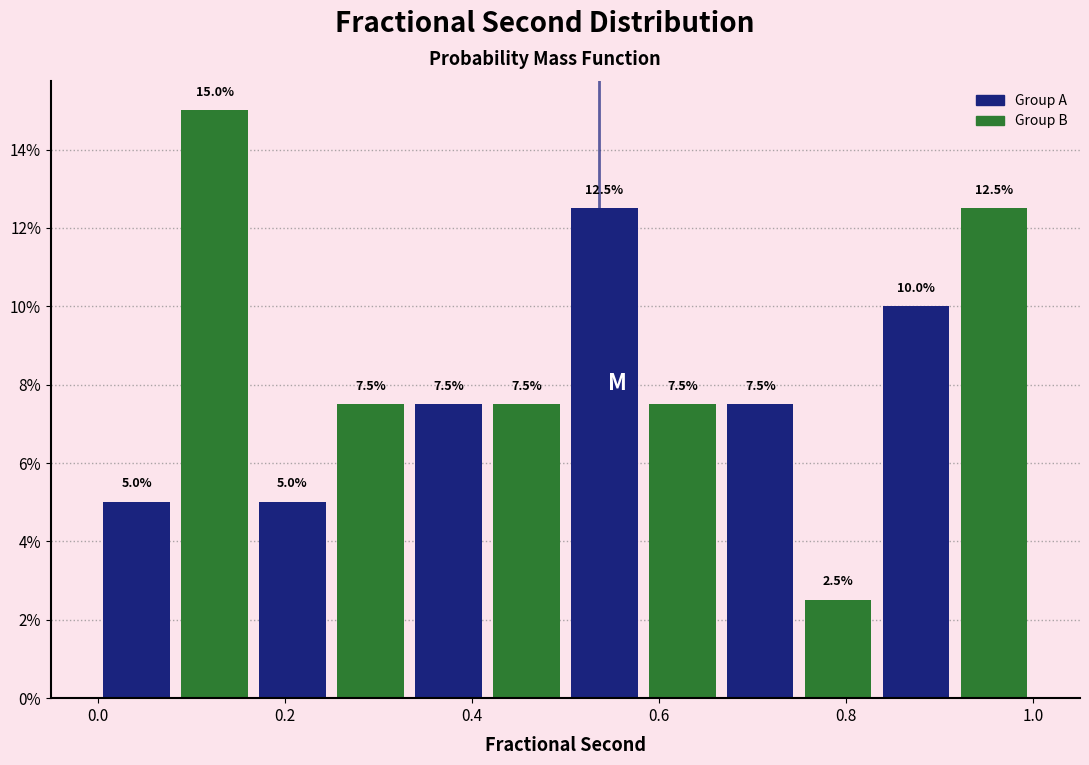

How tall is the bar that spans 0.16 to 0.26 on the x-axis? The bar edges are not printed on the chart, so give them approximately, as read against the axis.

5.0